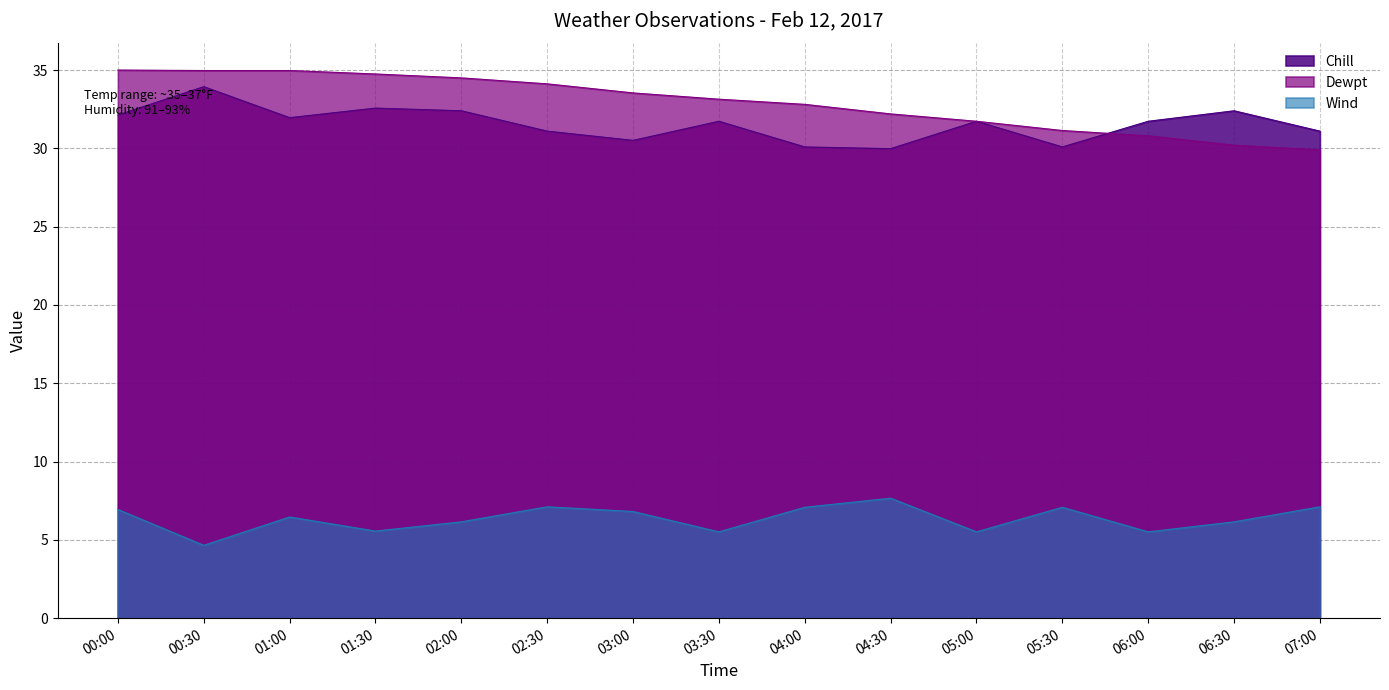

What is the spread (max minus min) of values at 02:30?

27.0